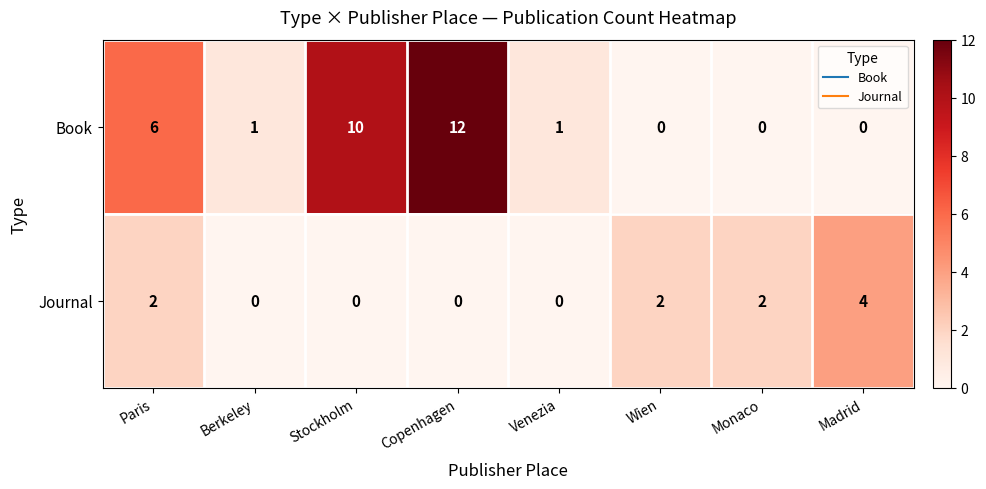

The value of Journal at Monaco is 2. True or false?

True